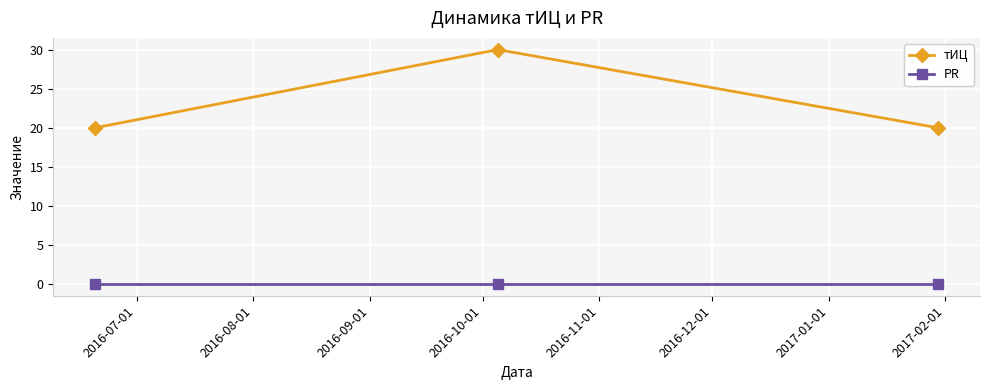

What is the sum of all тИЦ values?

70